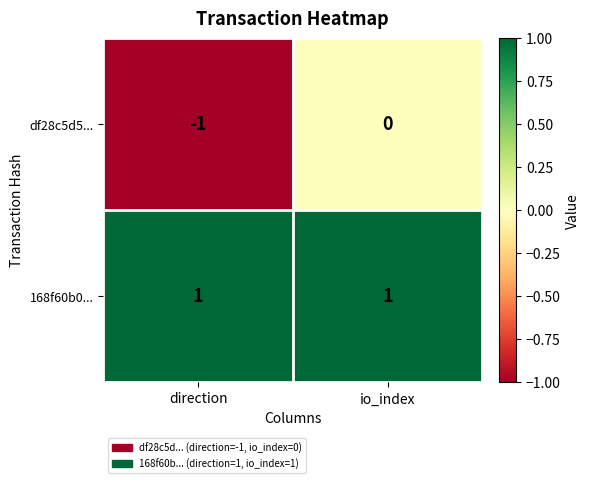

Reading left to right, extract all data points from this chart.

df28c5d5...: direction=-1	io_index=0
168f60b0...: direction=1	io_index=1